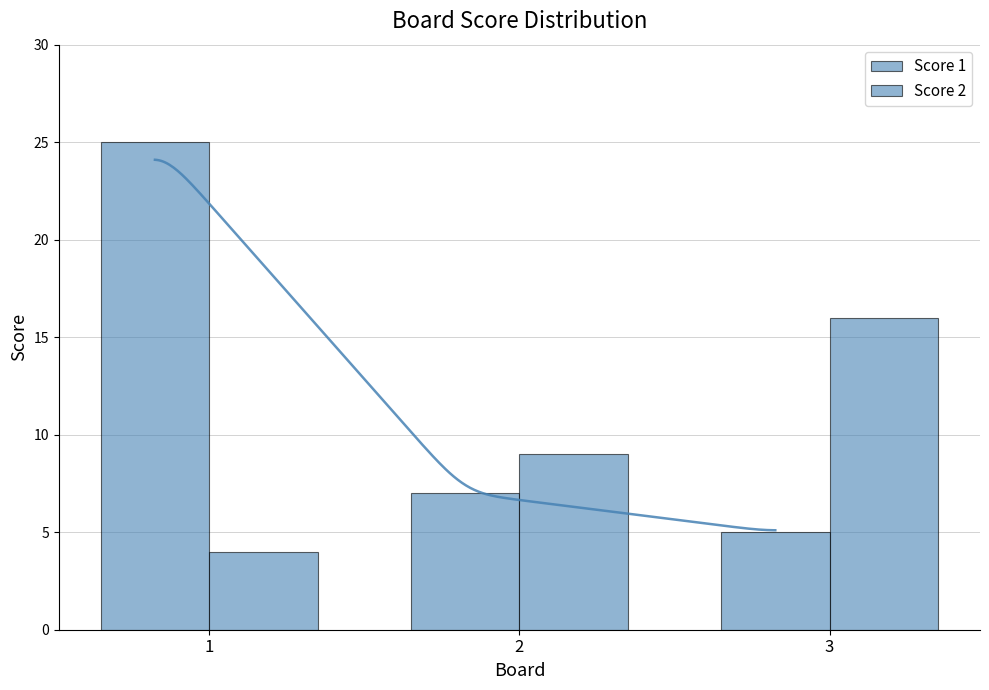

How many Score 1 values are between 5 and 25?

3